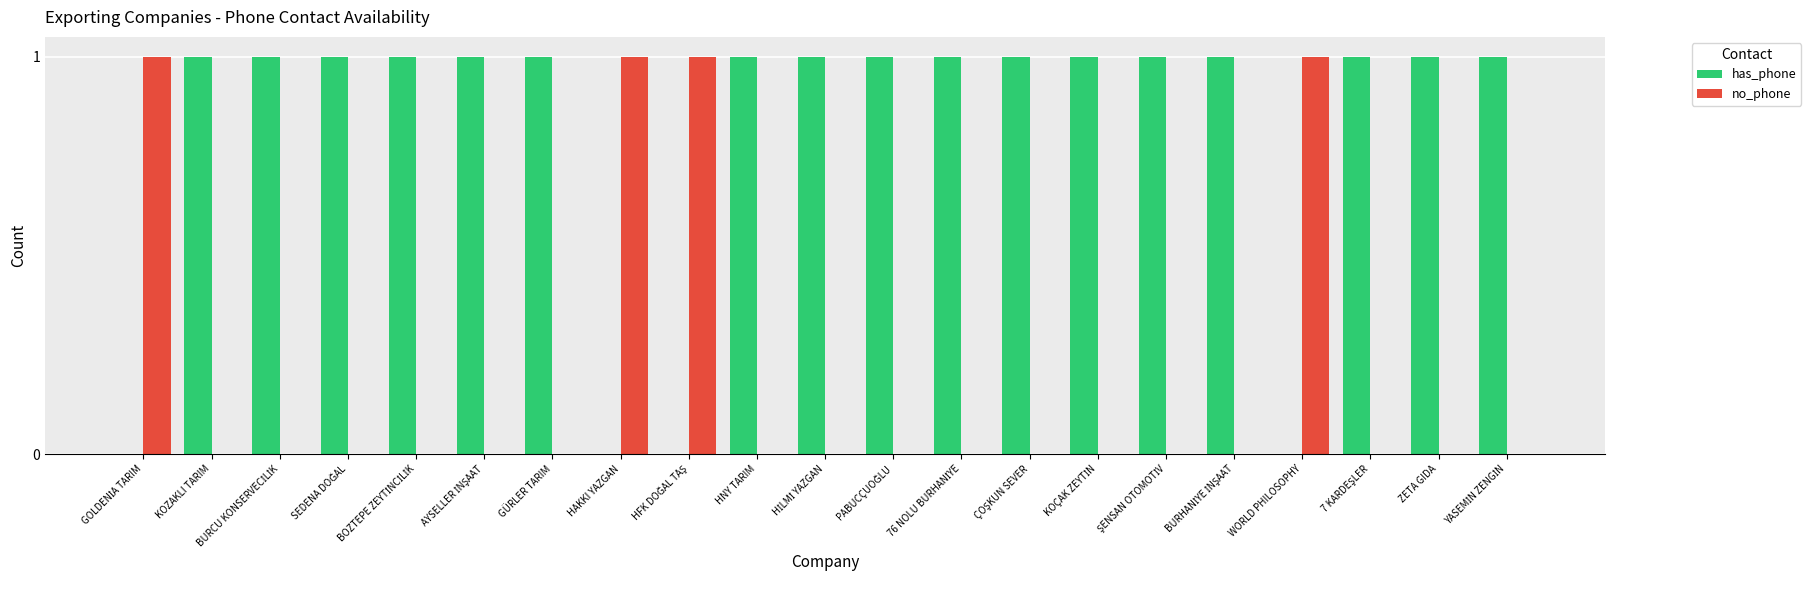

True or false: has_phone has a value of 0 at WORLD PHILOSOPHY.

True